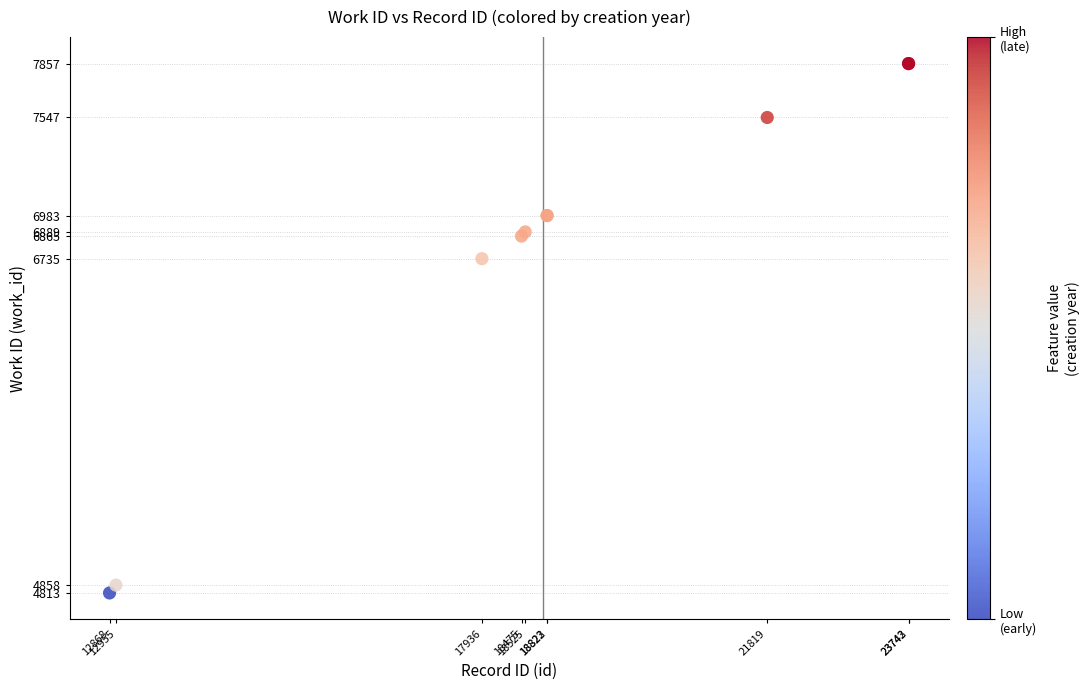

What Y value in the scatter plot is closest to 6335?

6735